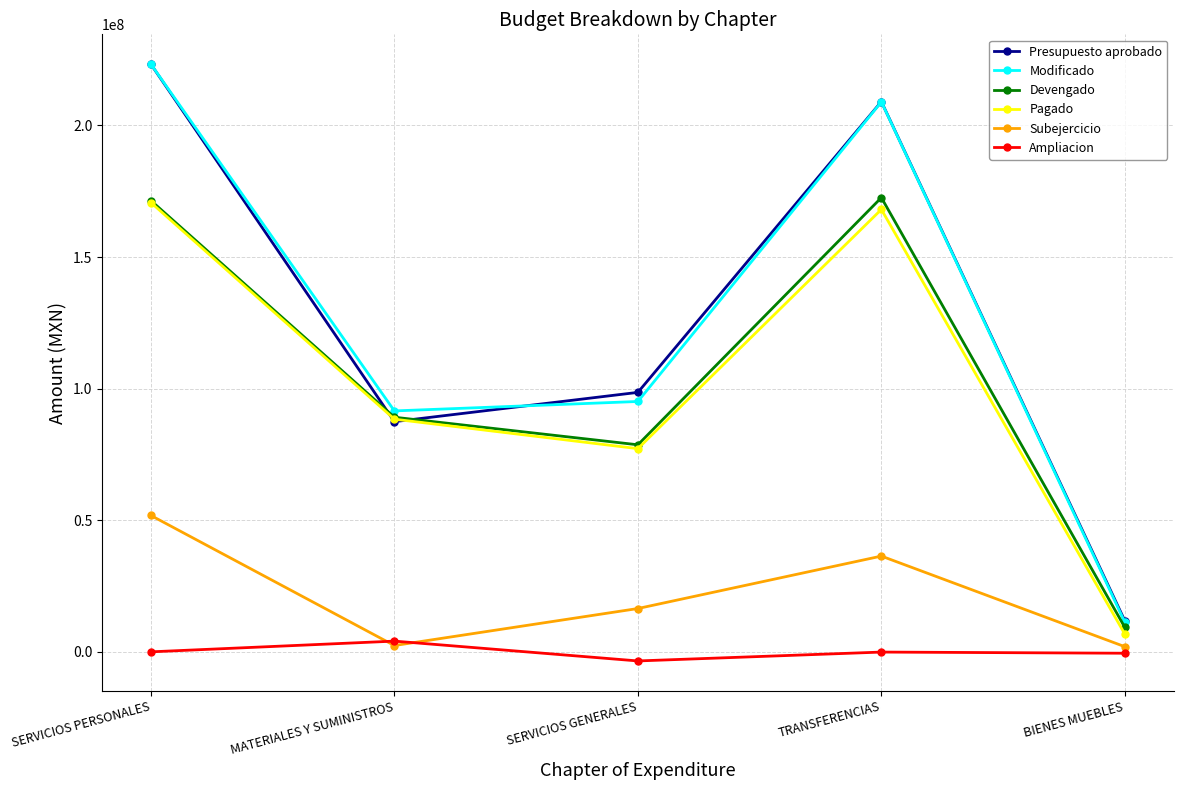

At which category does Modificado reach its first local valley?

MATERIALES Y SUMINISTROS